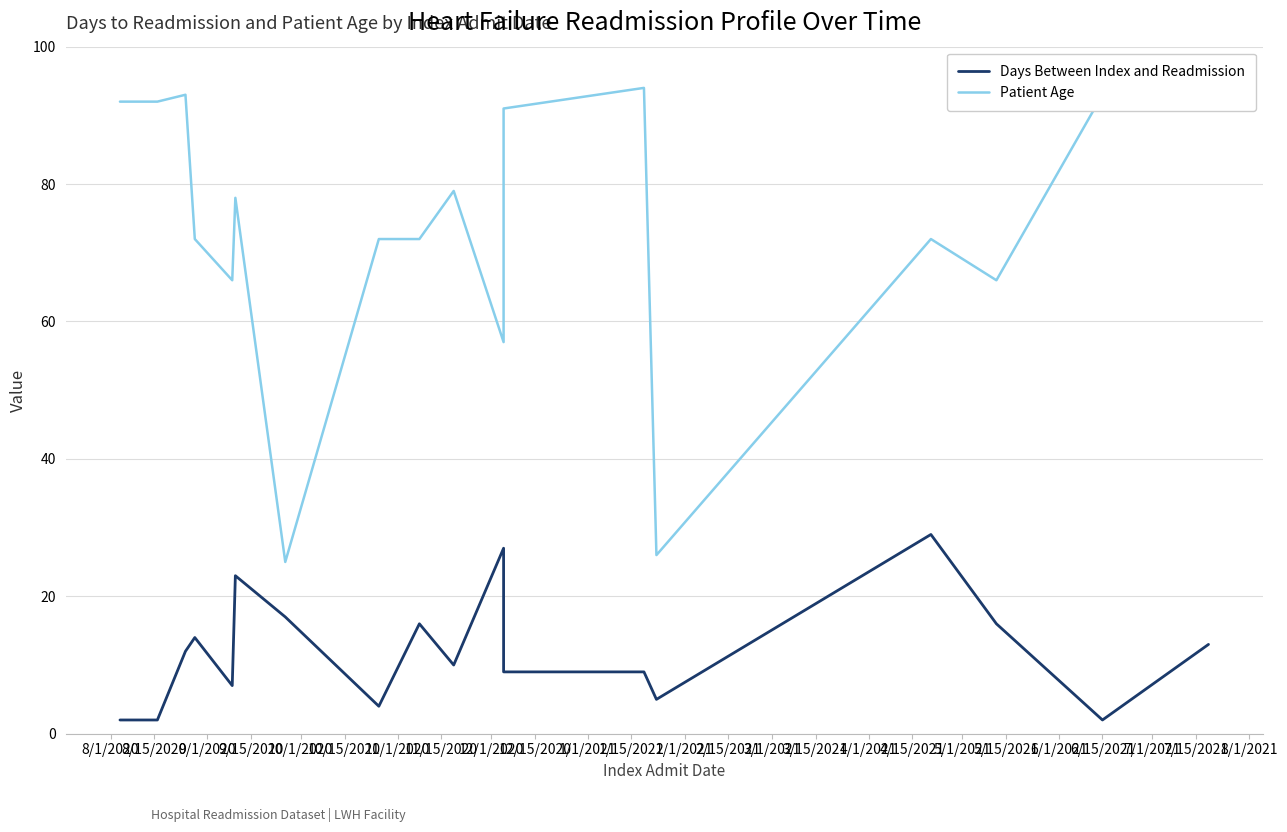

What is the value of the Patient Age point at the 5th from the left?

66